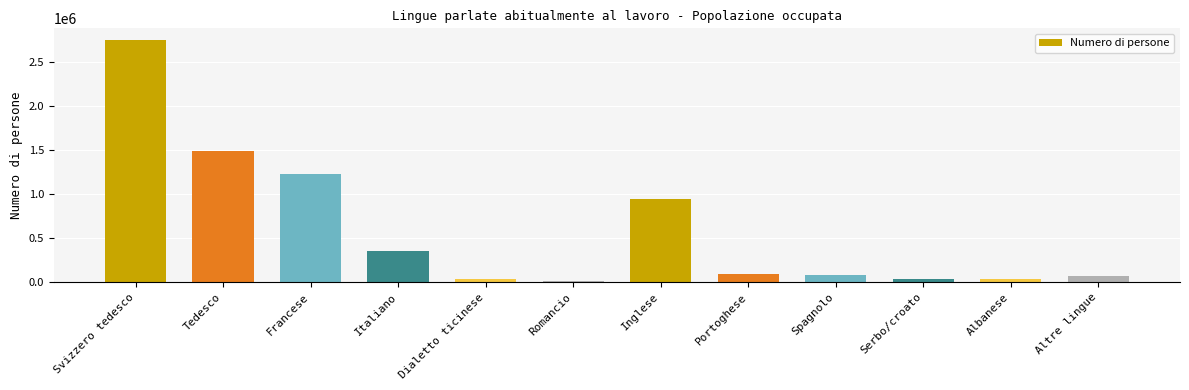

What is the approximate value at Altre lingue?

72168.1